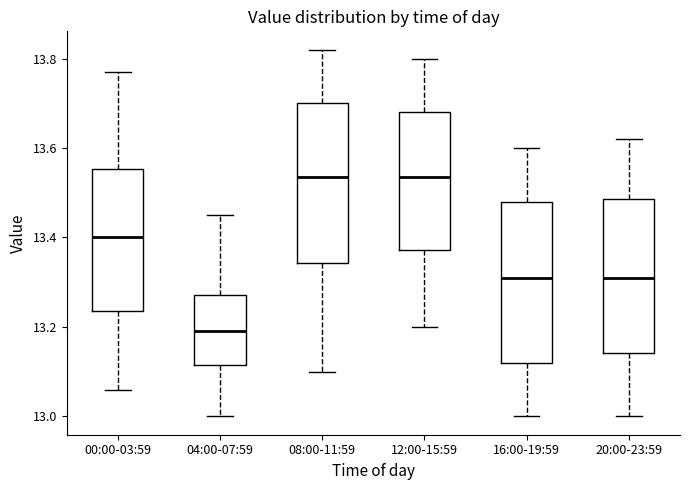

Where does the median line of the box for 20:00-23:59 sit on the y-axis? The values are not printed on the chart, so give them approximately, as read against the axis.

13.32